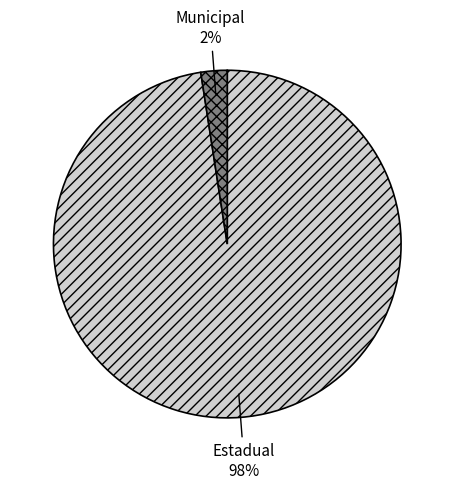

Does any single category account for the majority?

Yes